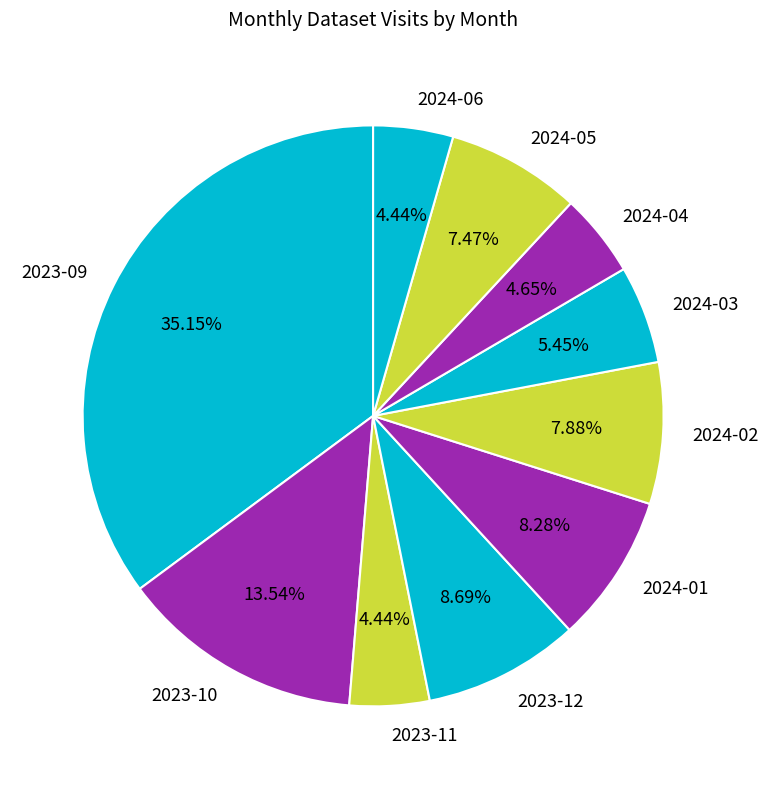

Which has a higher value, 2024-03 or 2023-11?

2024-03